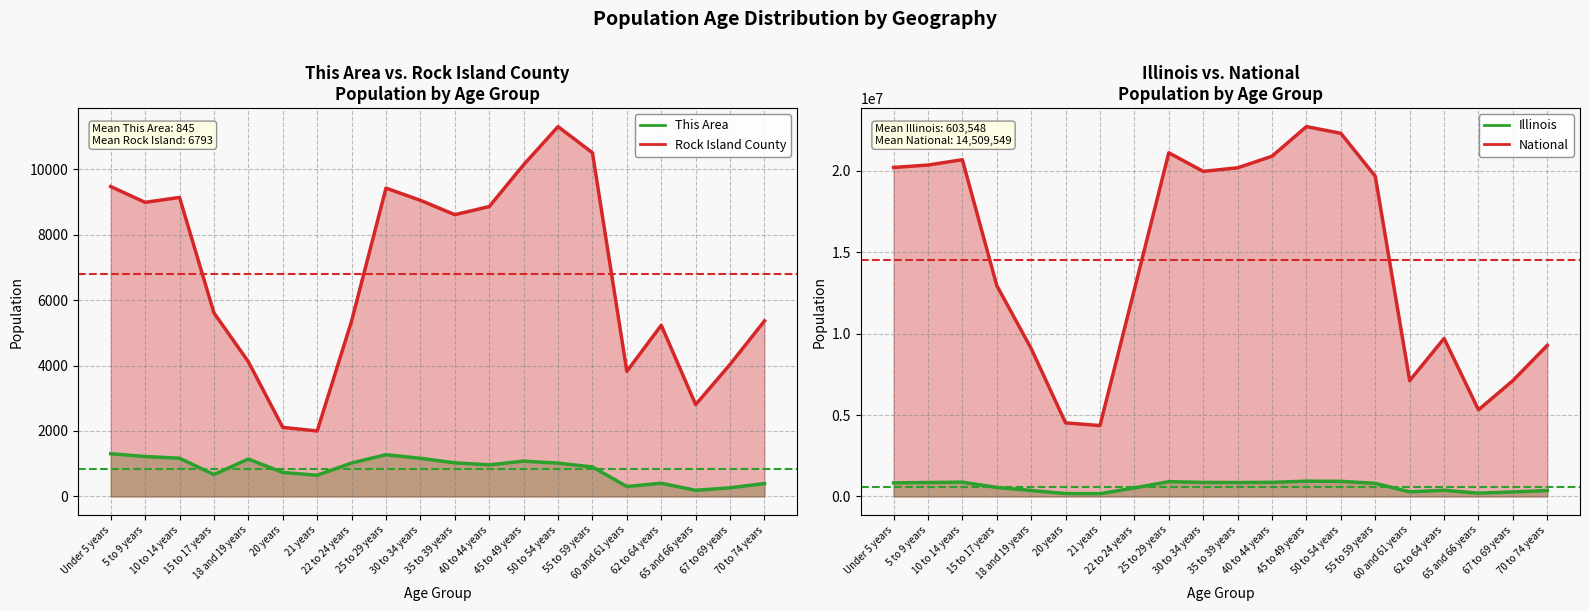

Which series changed the most between Under 5 years and 5 to 9 years?

National